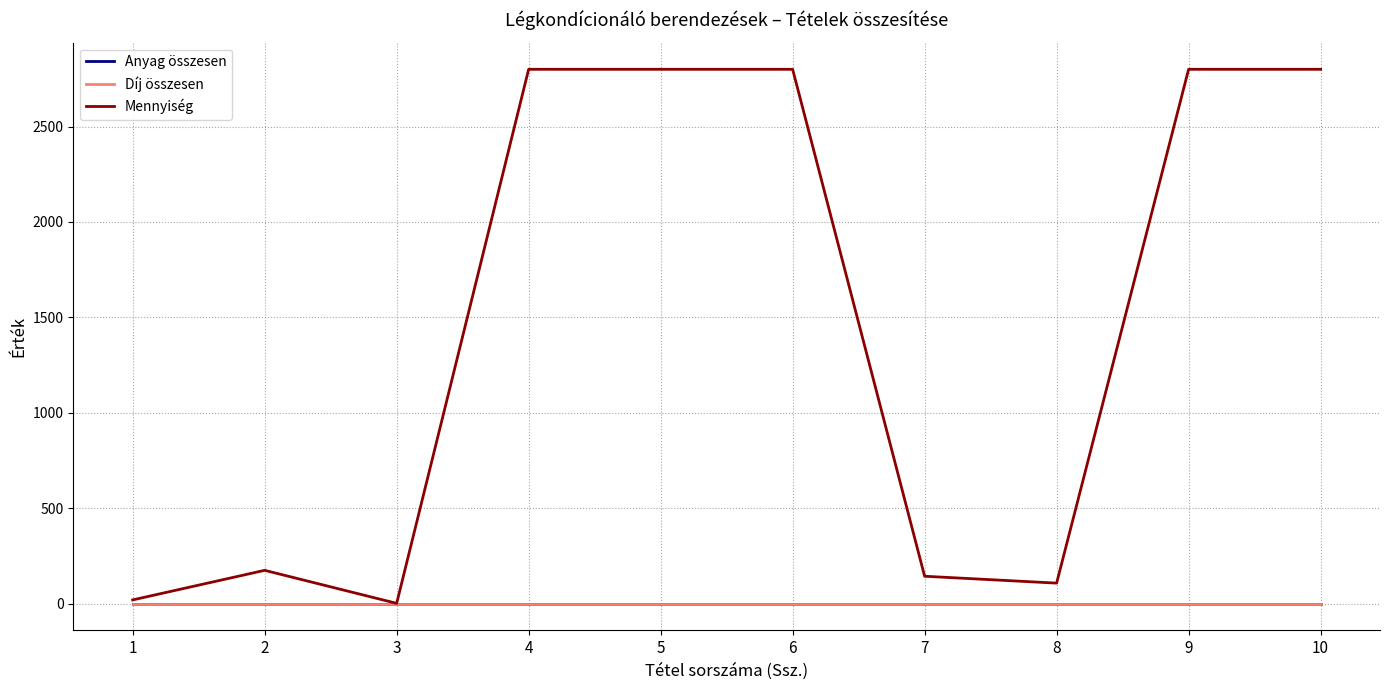

What is the spread (max minus min) of values at 7?

144